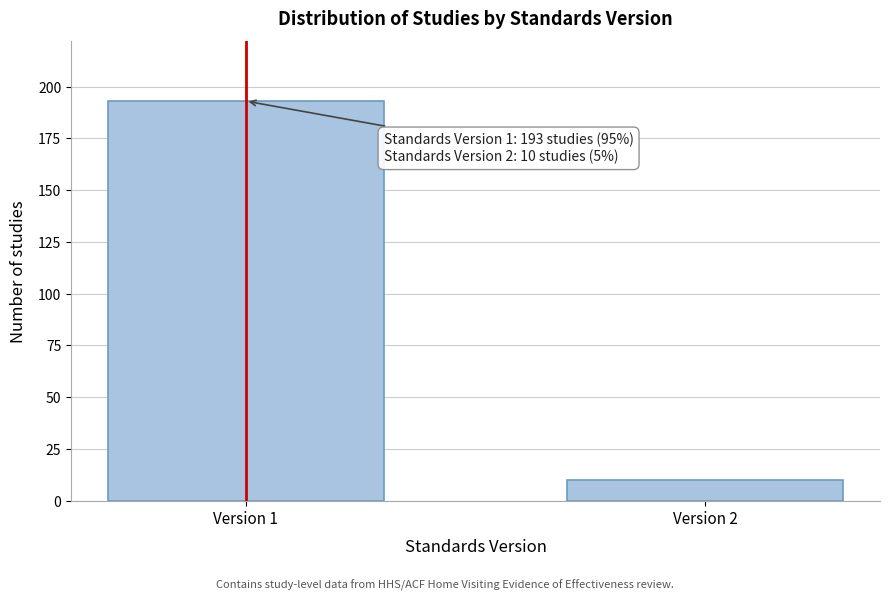

Reading right to left, list all the values displayed in this chart.

10	193